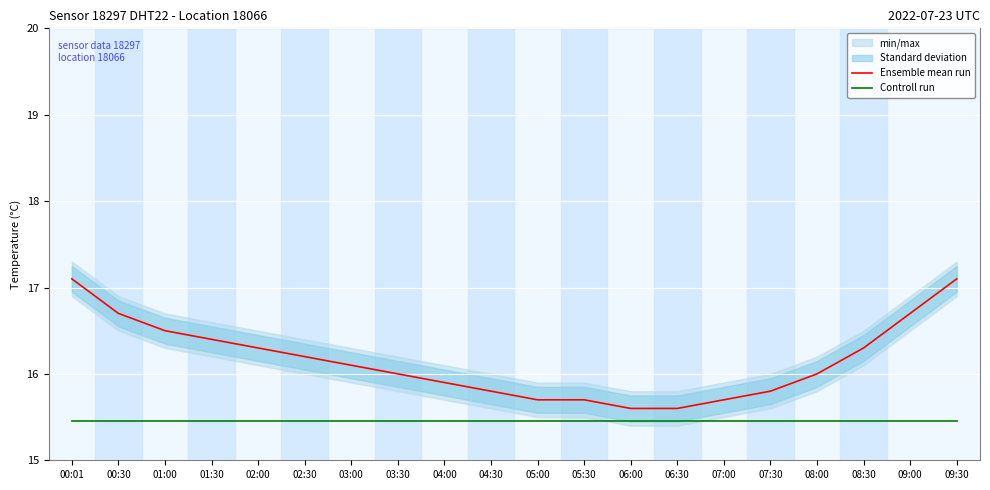

True or false: Controll run has a value of 15.5 at 03:30.

True